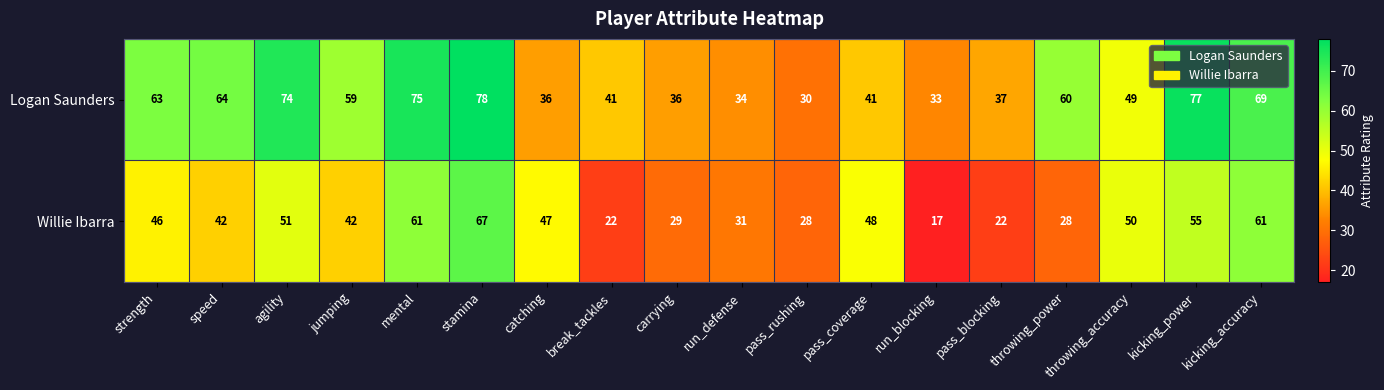

What is the sum of all Willie Ibarra values?

747